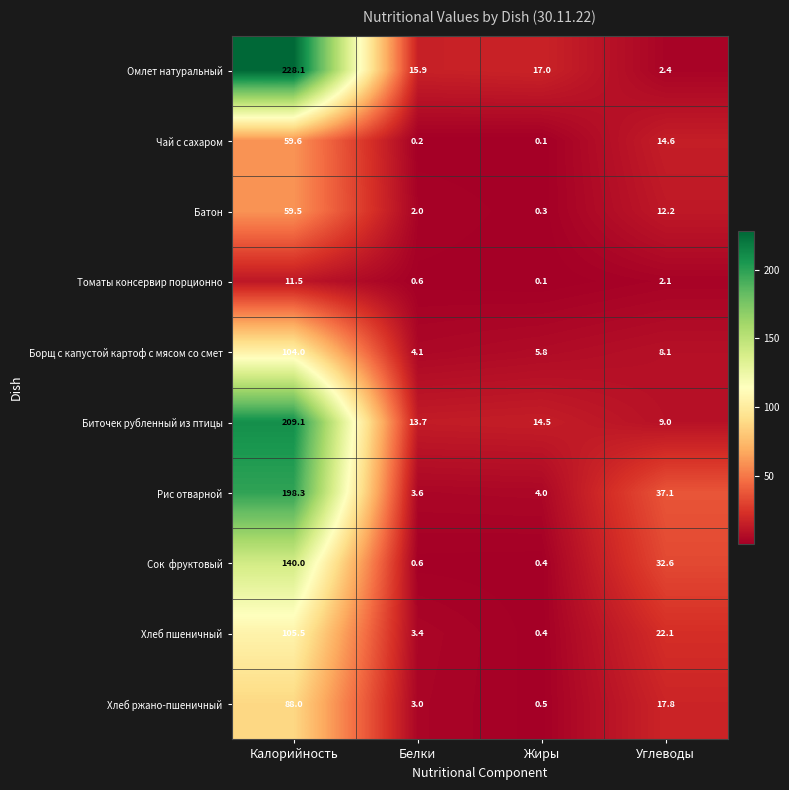

What is the difference between the second highest and minimum values in the Омлет натуральный series?

14.6